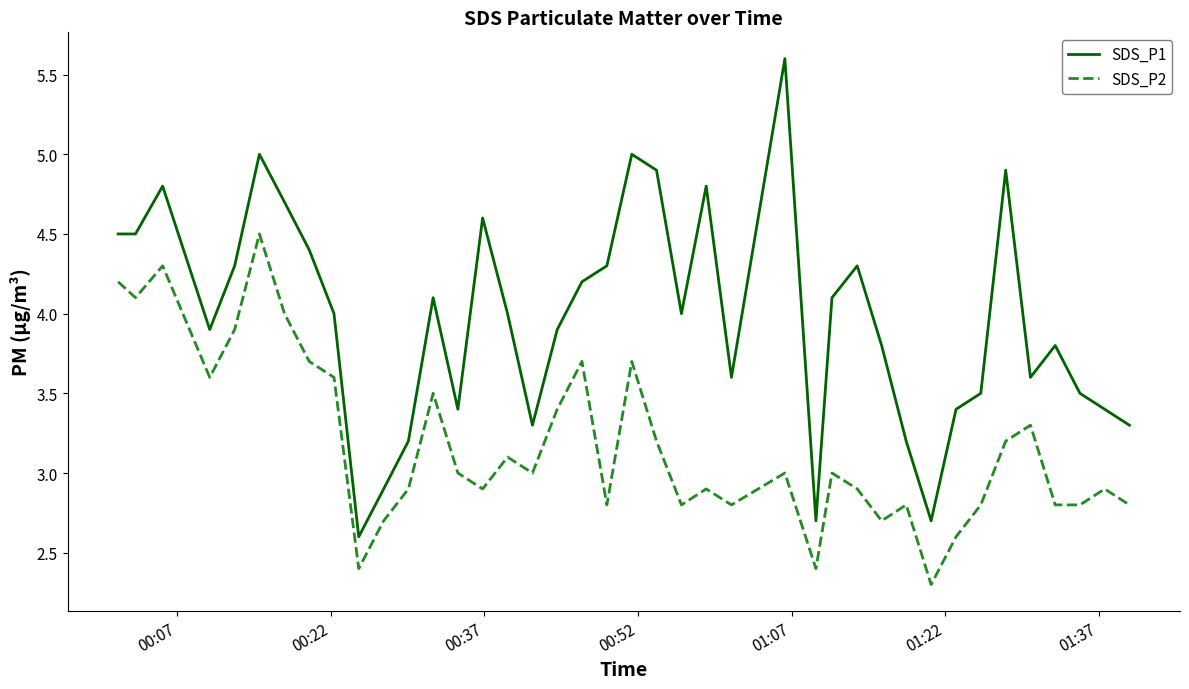

How many lines are shown in the chart?

2